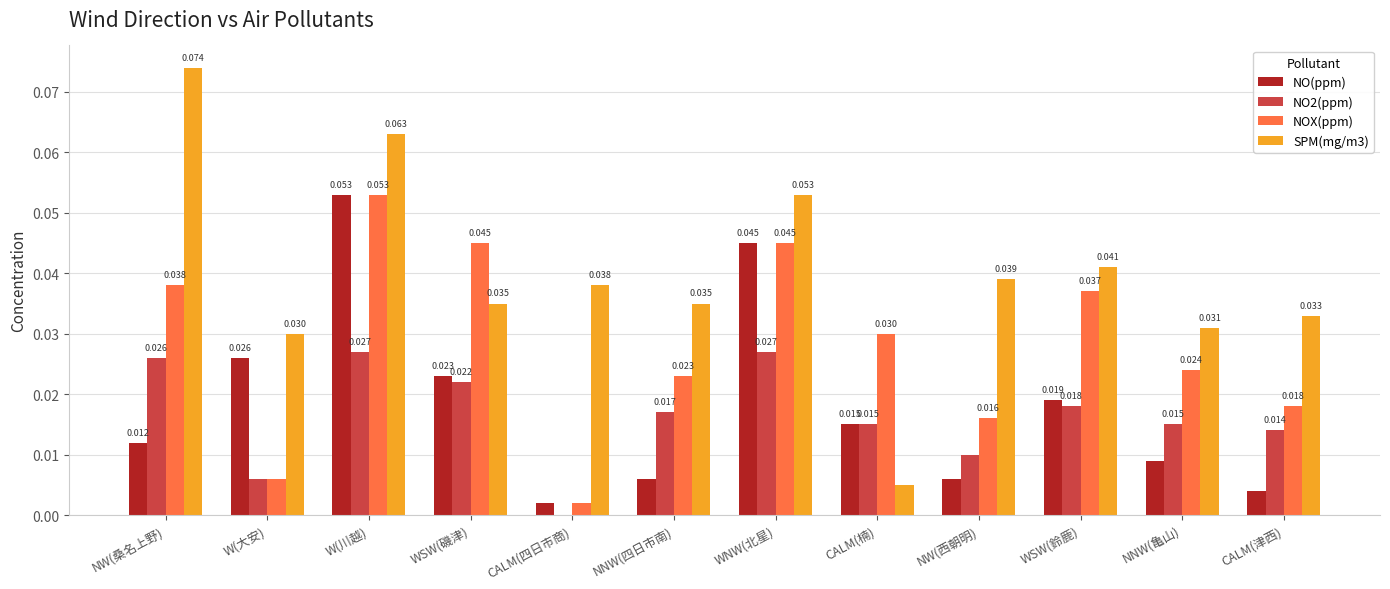

Which series has the widest spread of values?

SPM(mg/m3)